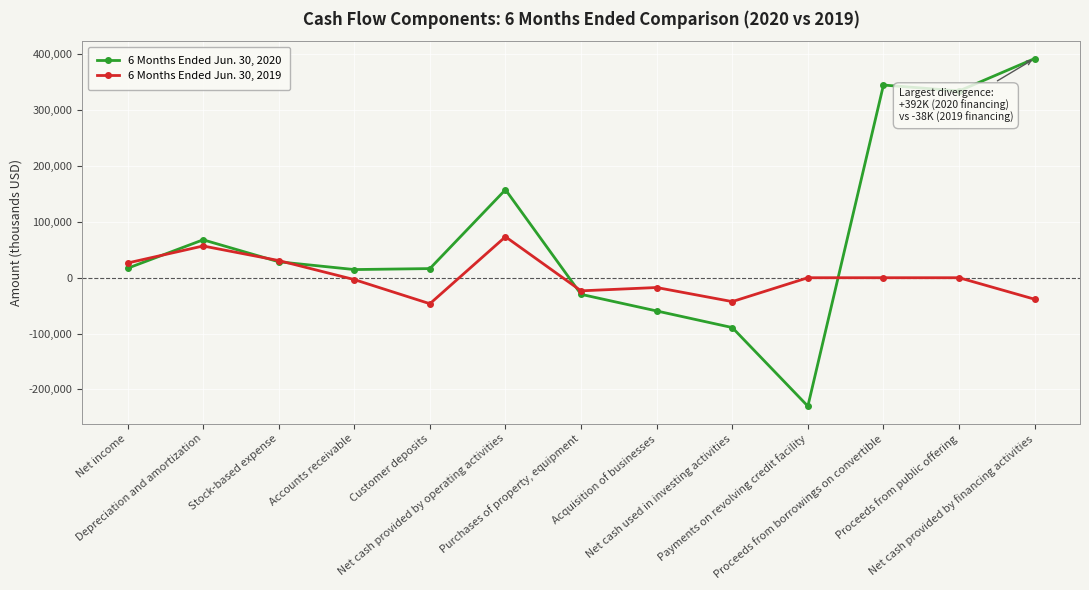

What is the average value of the 6 Months Ended Jun. 30, 2019 series?

1171